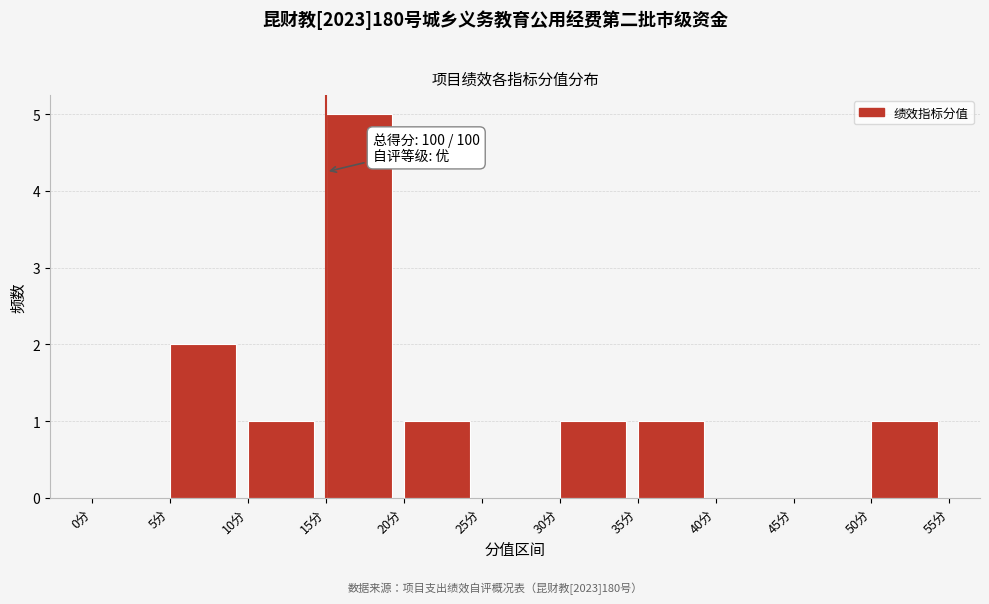

Over which range of the x-axis is the bar tallest?

15 to 20